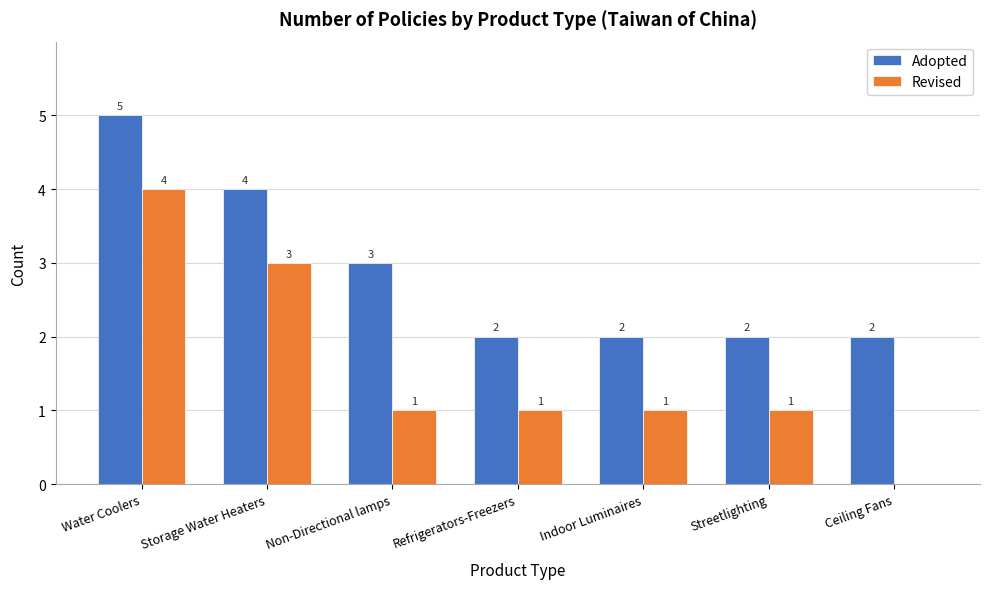

What is the average value of the Adopted series?

3